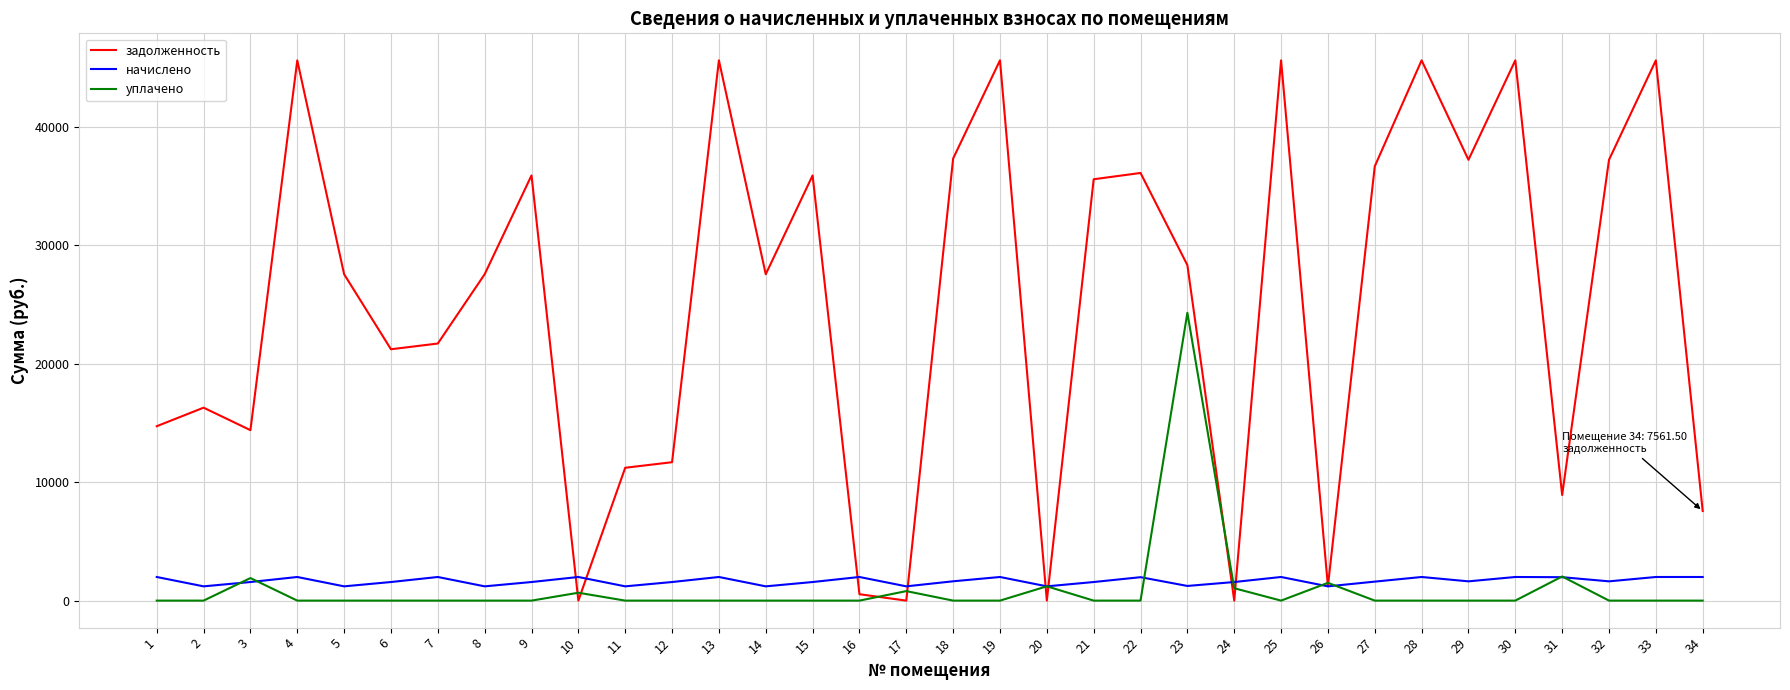

At which label does уплачено reach its peak?

23